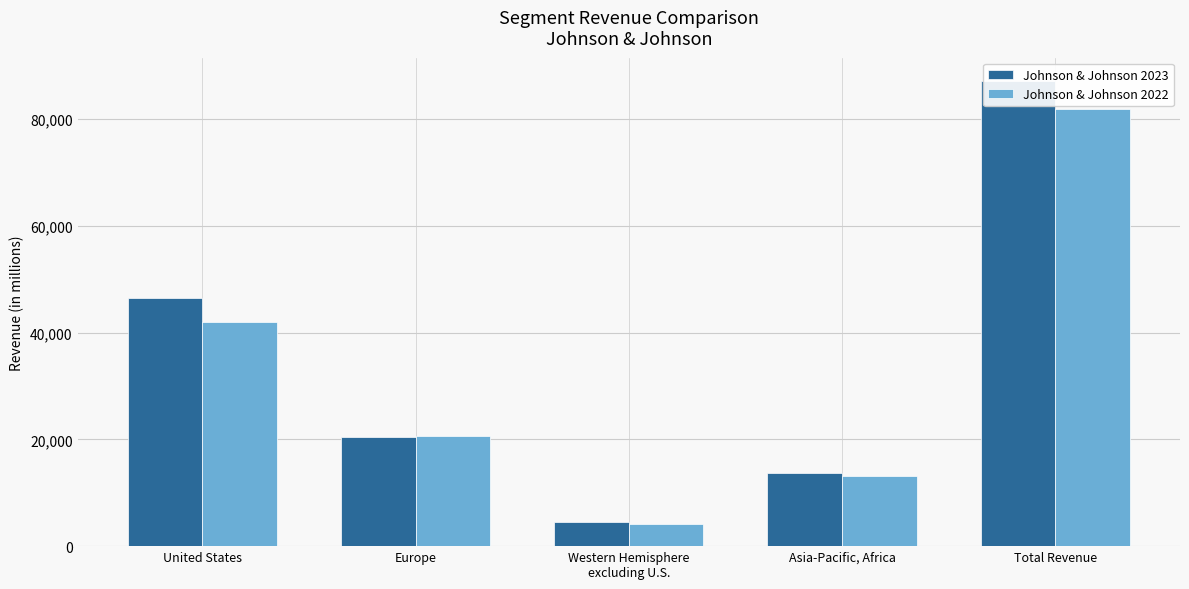

What is the difference between the Johnson & Johnson 2023 values at Western Hemisphere
excluding U.S. and United States?

41895